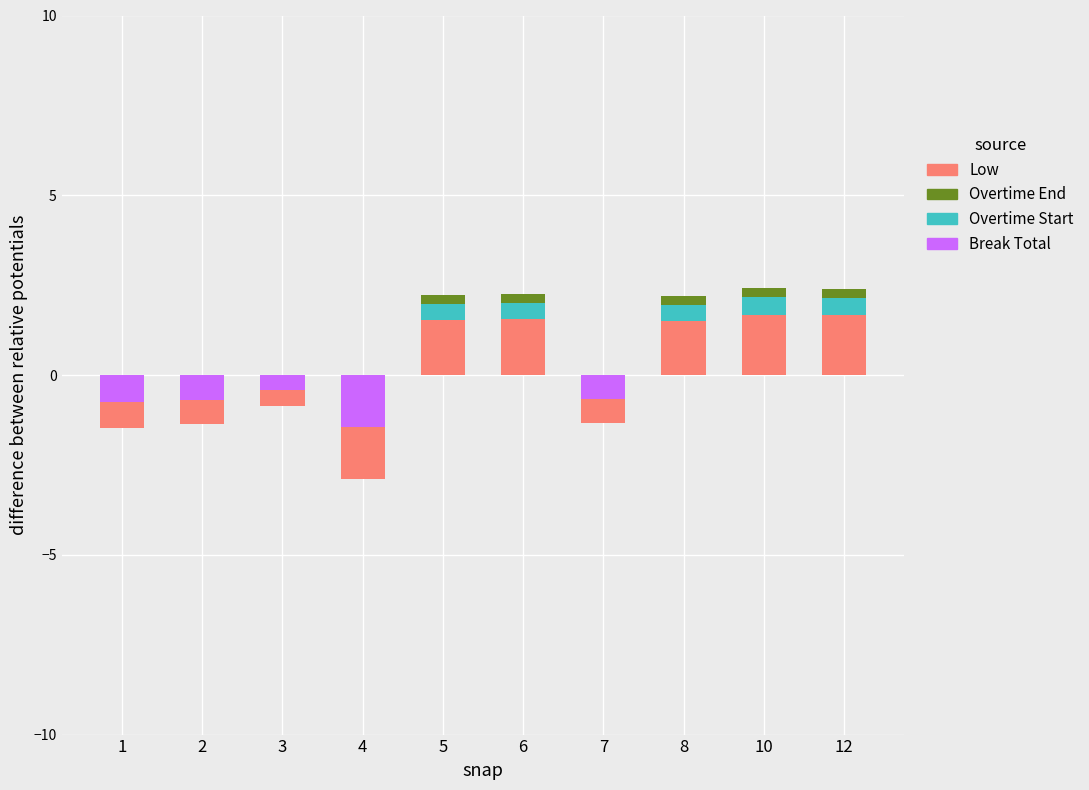

Which series has the largest range (max minus min)?

Low